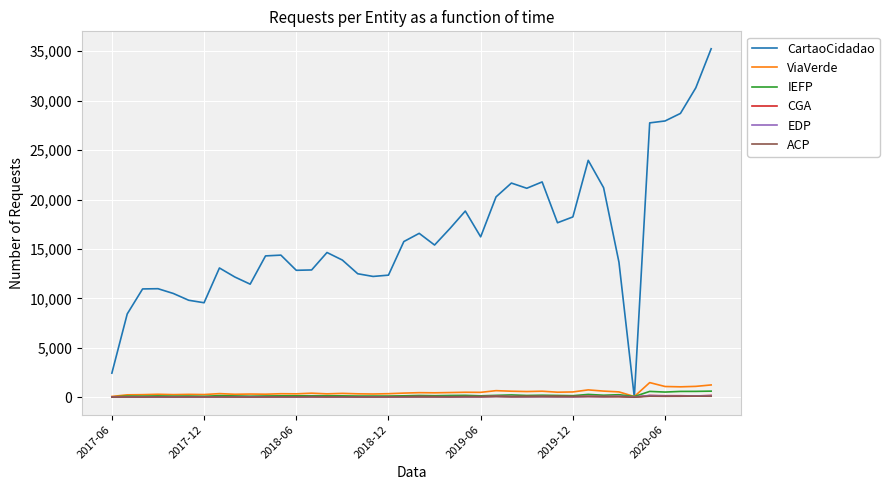

What are all the series names shown in the legend?

CartaoCidadao, ViaVerde, IEFP, CGA, EDP, ACP